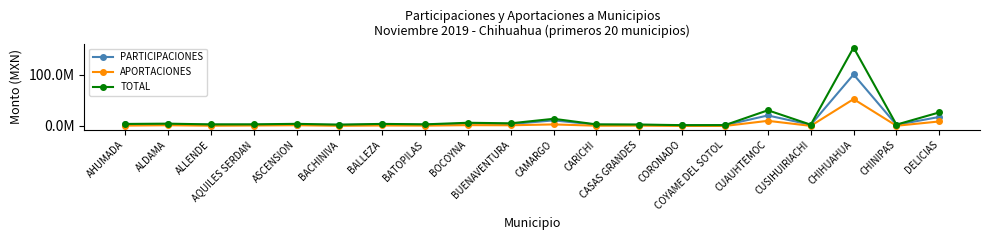

At CUSIHUIRIACHI, list the series in order from largest to smallest.

TOTAL, PARTICIPACIONES, APORTACIONES